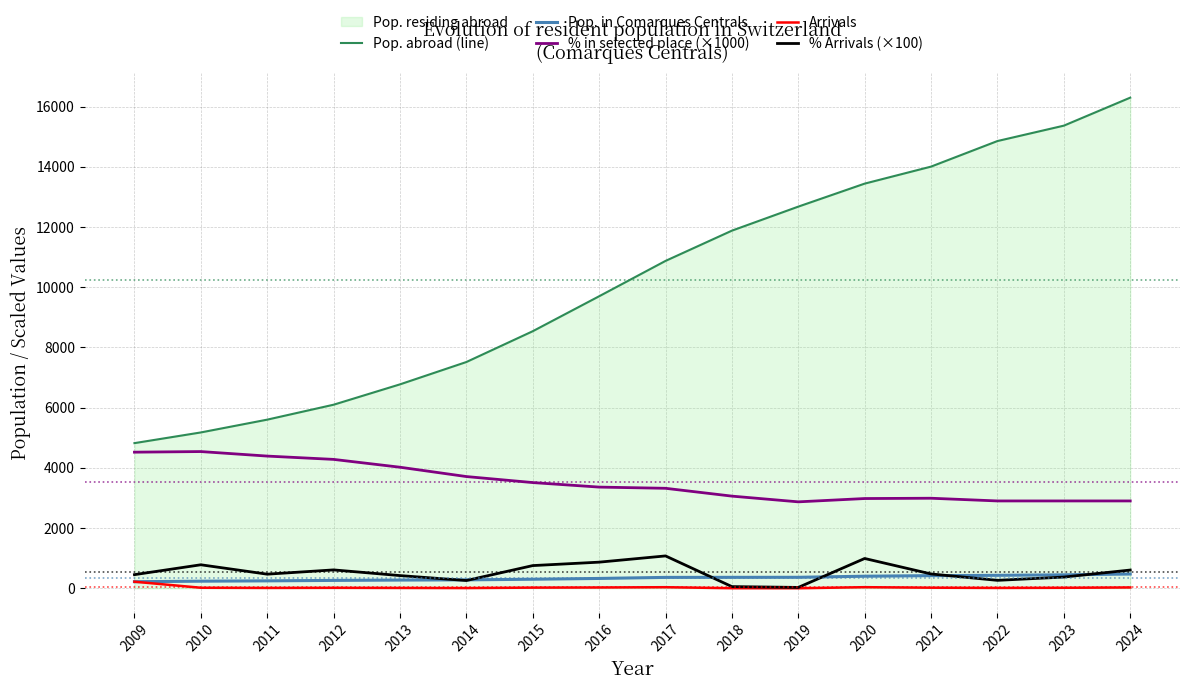

Which series has the largest total across all categories?

Pop. abroad (line)